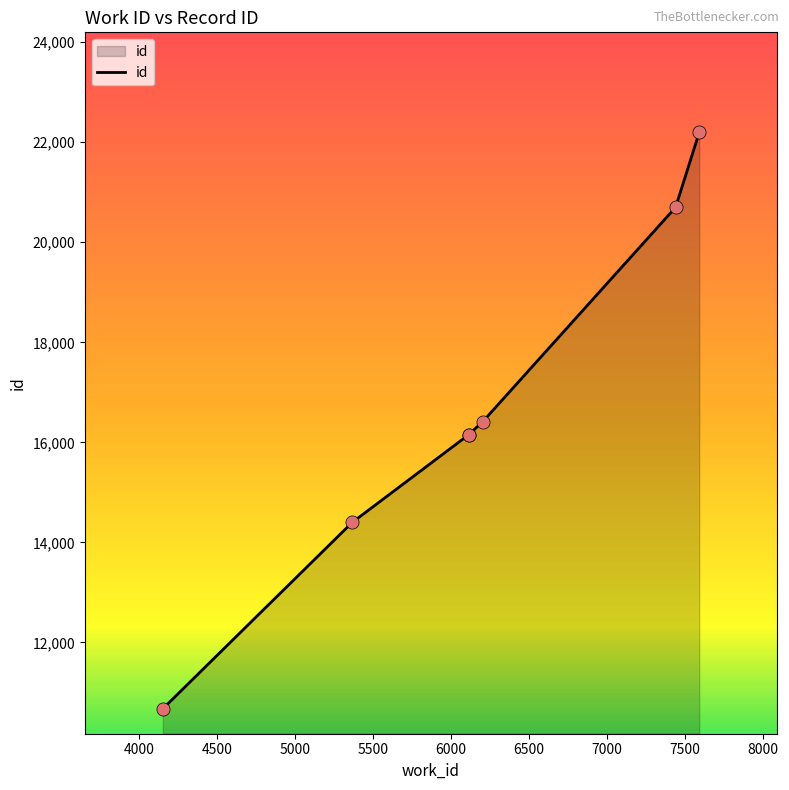

What is the change in value from 6202 to 7439?

+4285